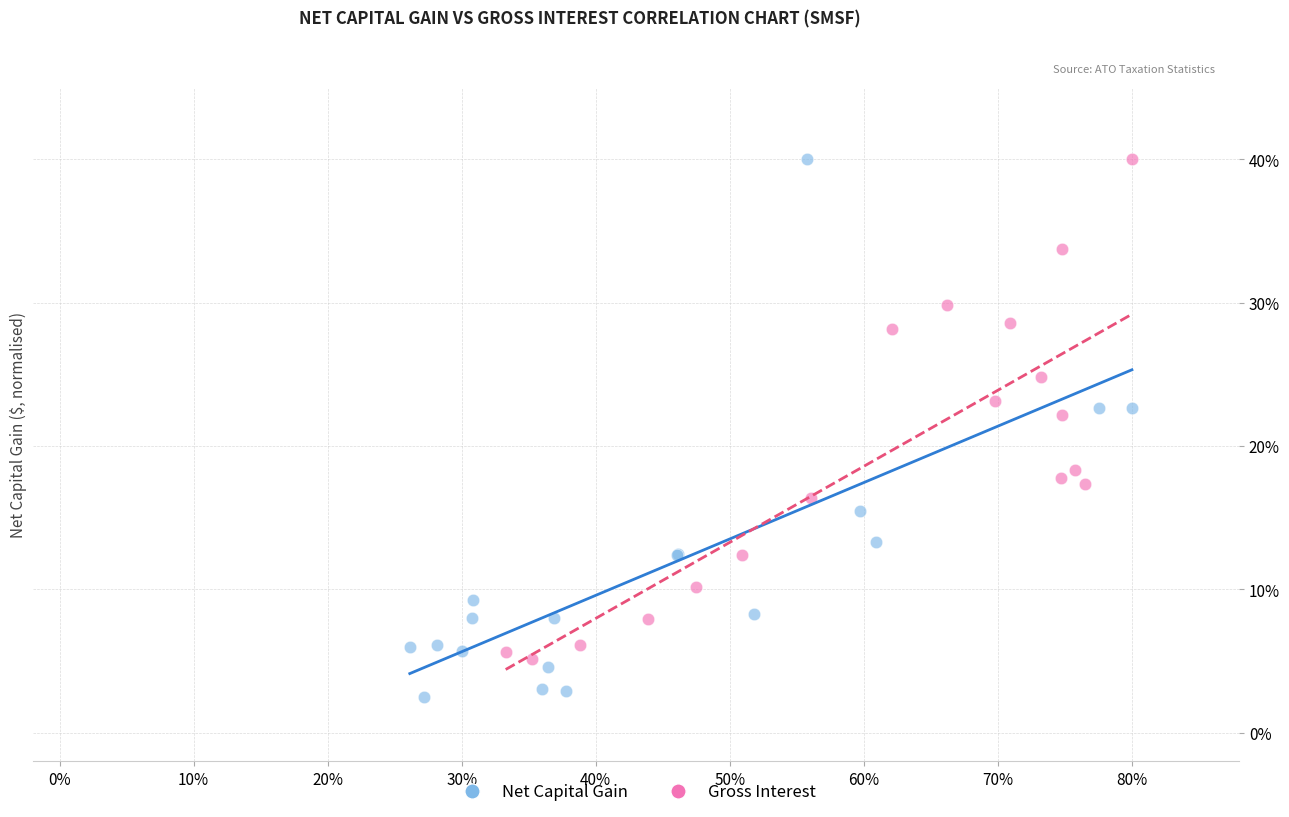

Which series has the largest Y range (max minus min)?

Net Capital Gain